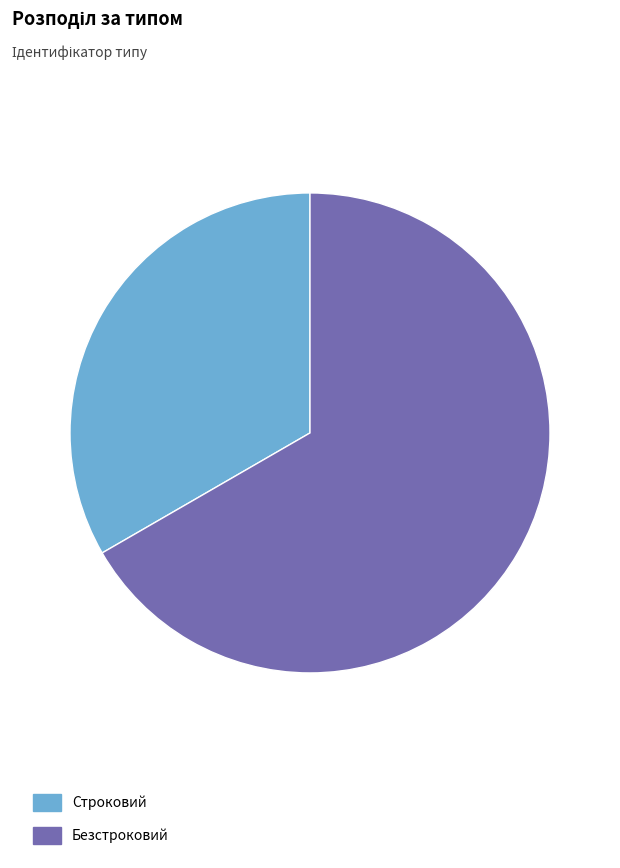

Which slice is the largest?

Безстроковий